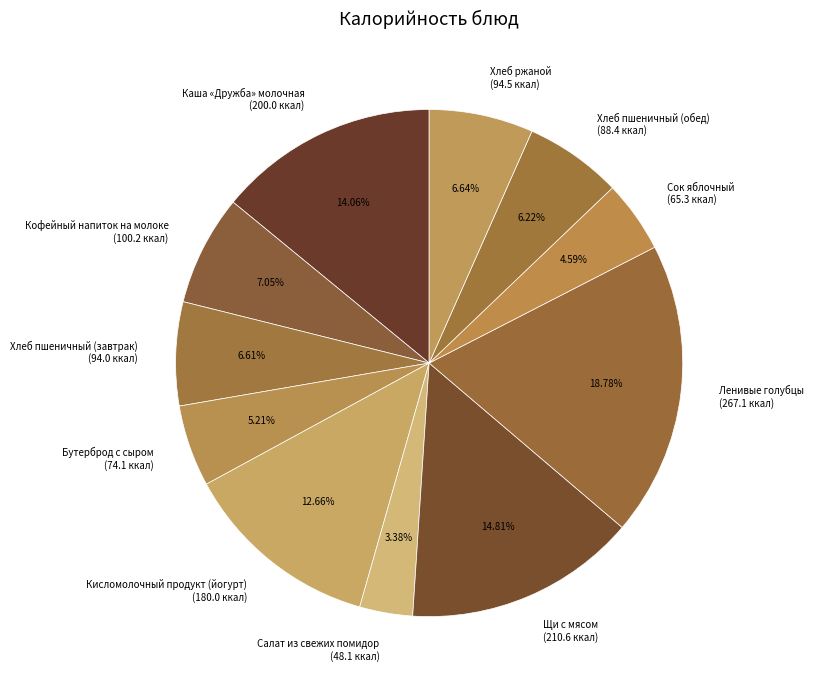

Do Ленивые голубцы and Хлеб ржаной together represent more than half of the pie?

No